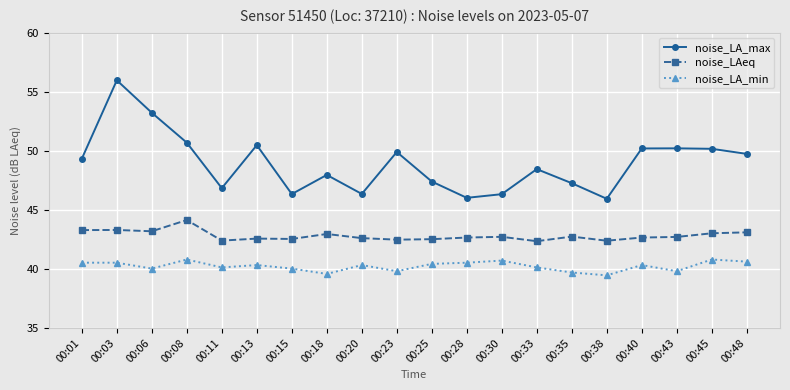

True or false: noise_LA_min has a value of 40.1 at 00:33.

True